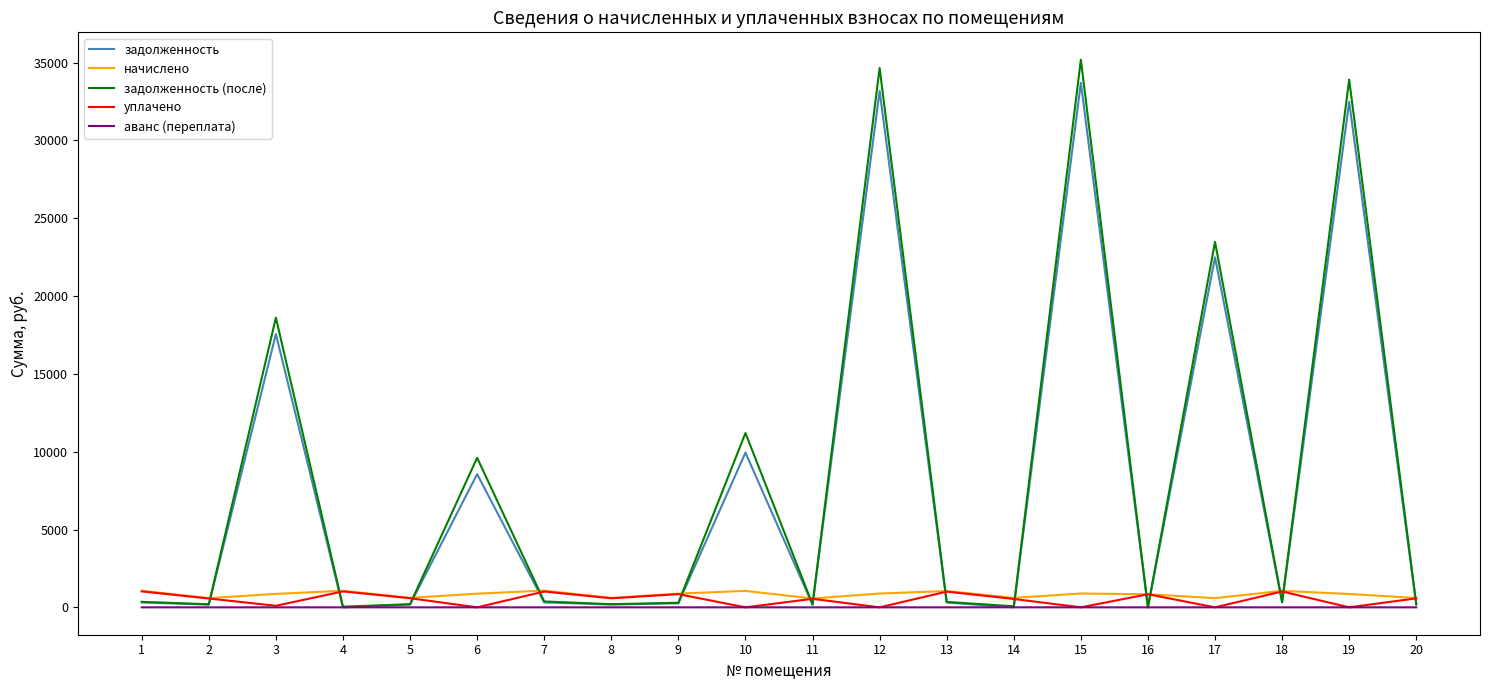

Which series ends up on top after the final intersection of уплачено and задолженность?

уплачено